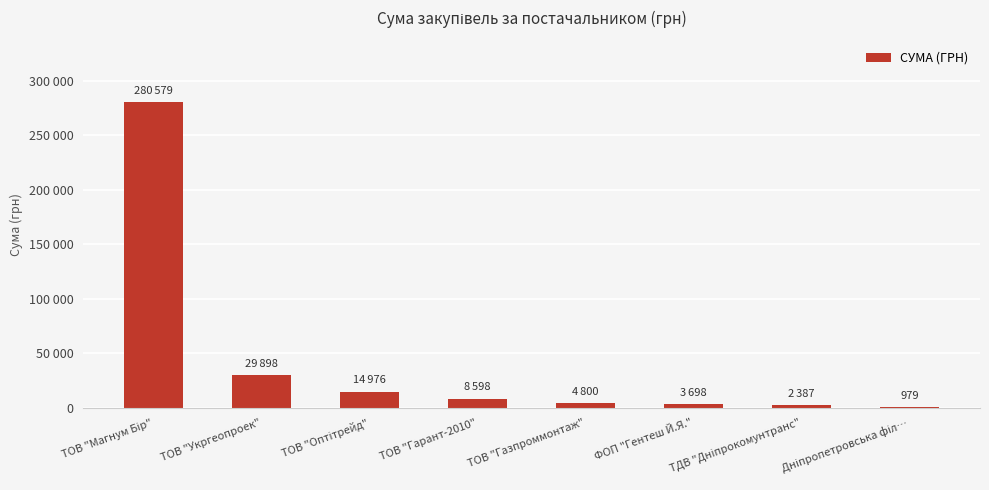

The chart shows a value of 4800.0 at ТОВ "Газпроммонтаж". True or false?

True